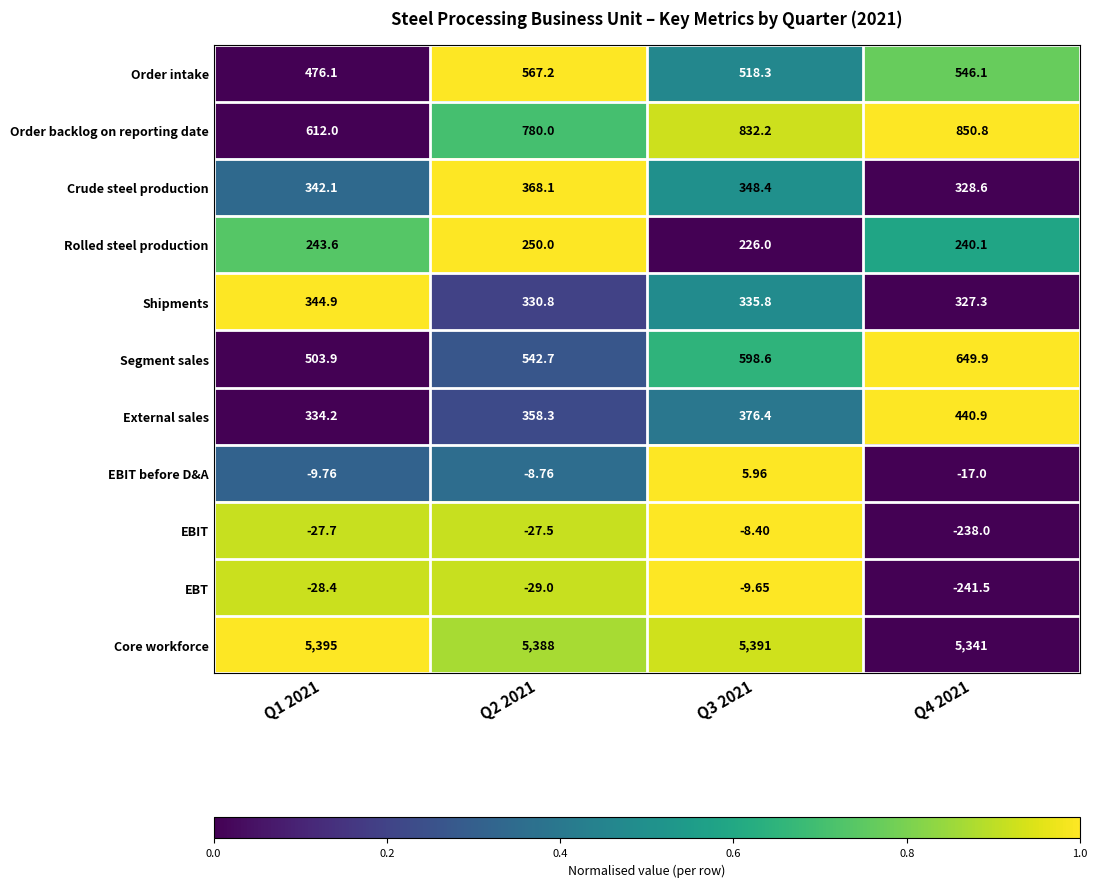

Which series has the largest total across all categories?

Core workforce